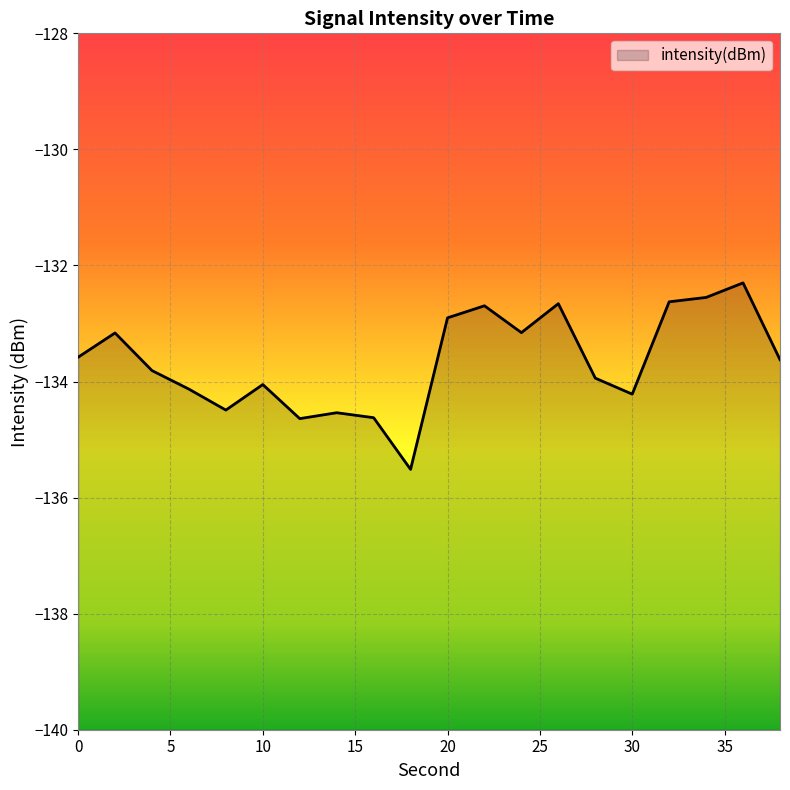

The chart shows a value of -134.1 at 10. True or false?

True